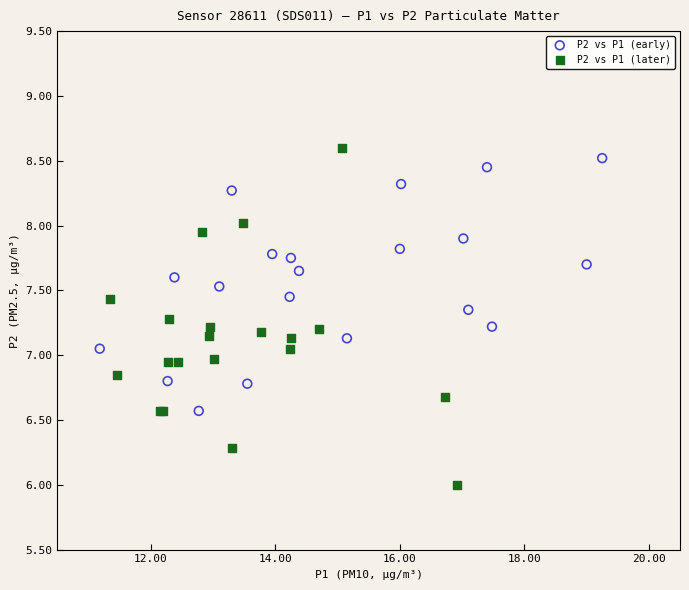

Which series reaches the maximum Y coordinate?

P2 vs P1 (later)